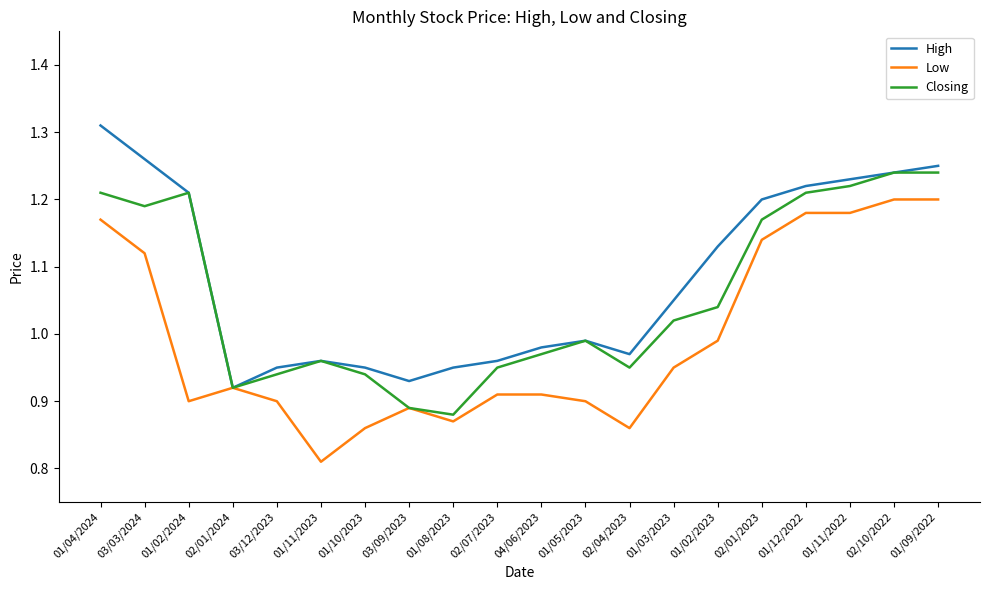

True or false: High has more than 1 interior local peaks.

True